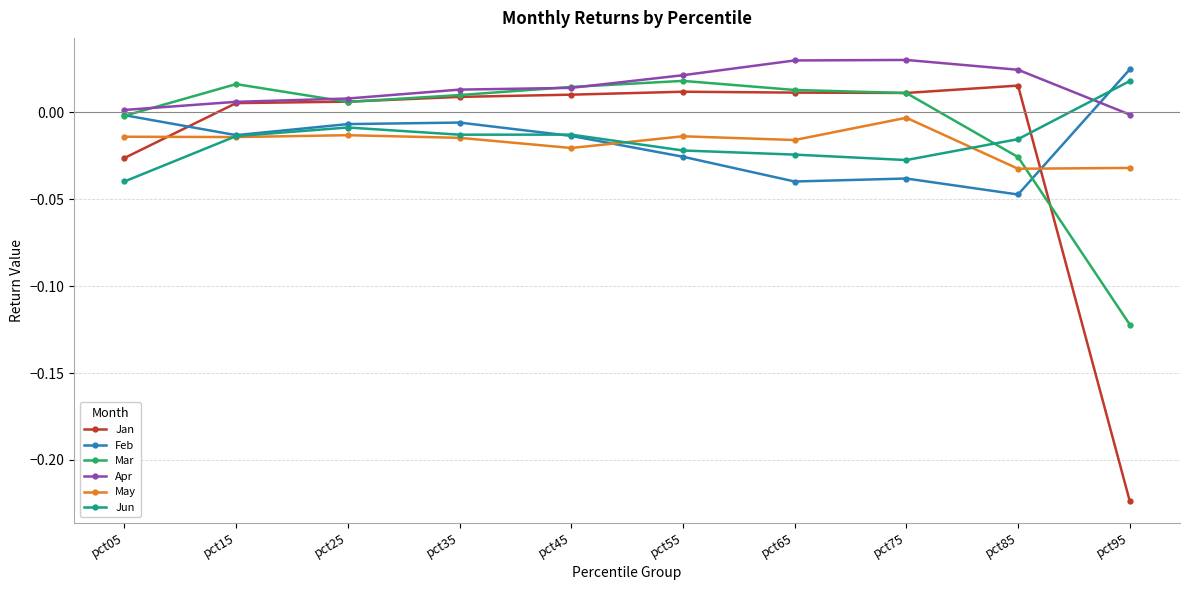

Where does the Jun series first go above 0?

pct95